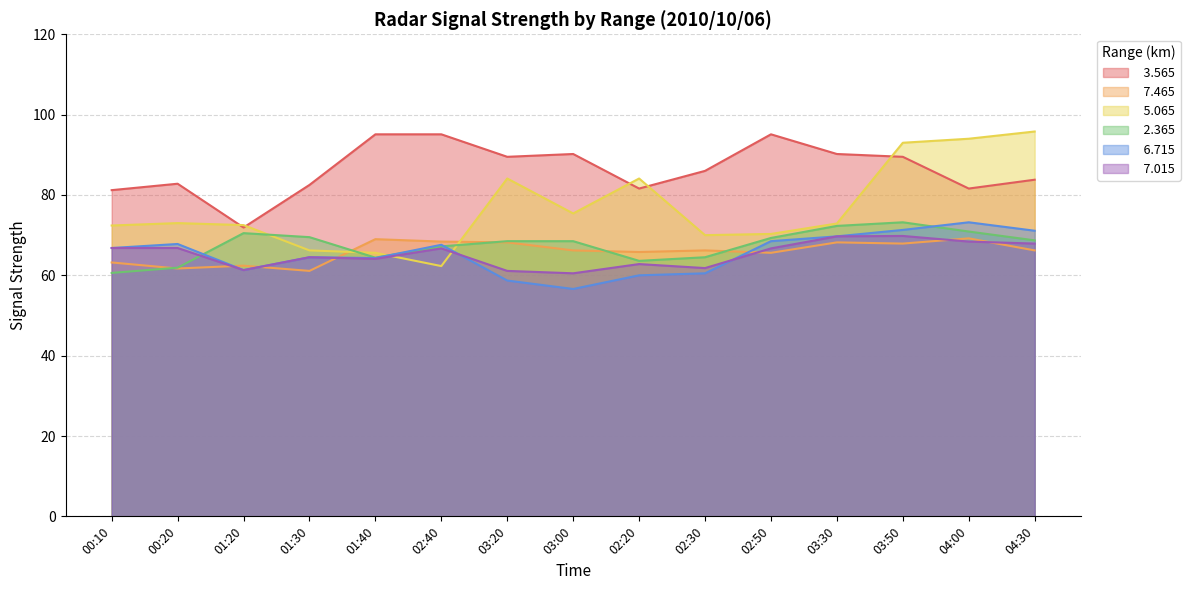

What is the difference between the highest and lowest values at 02:40?

32.8